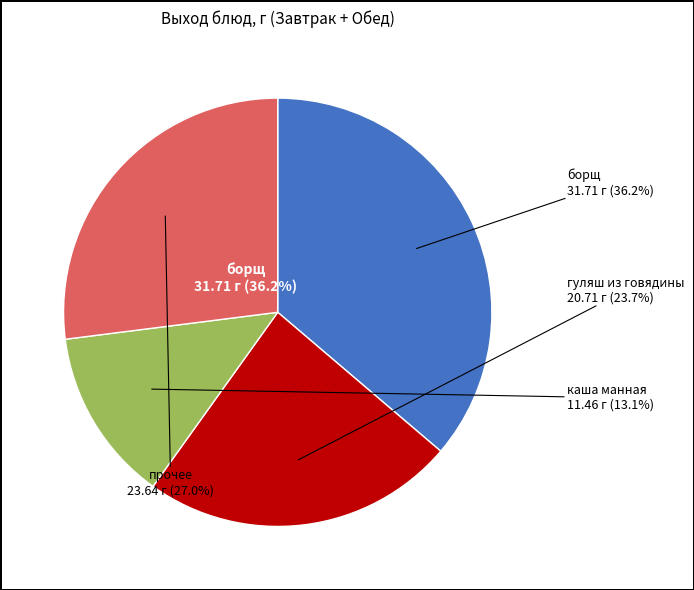

What is the largest slice in the pie chart?

борщ